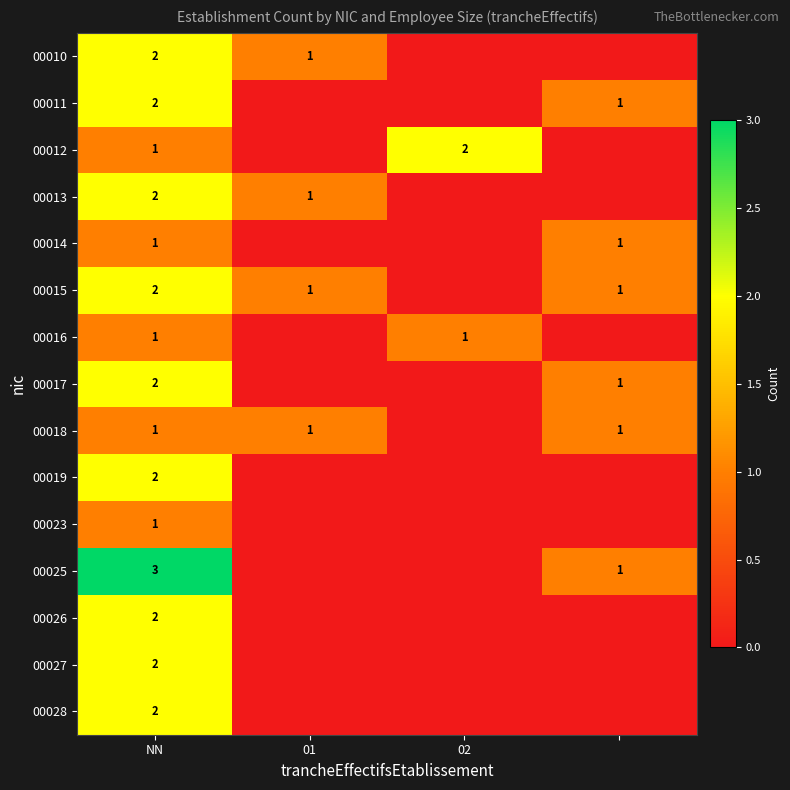

What is the total value across all series at 3?

6